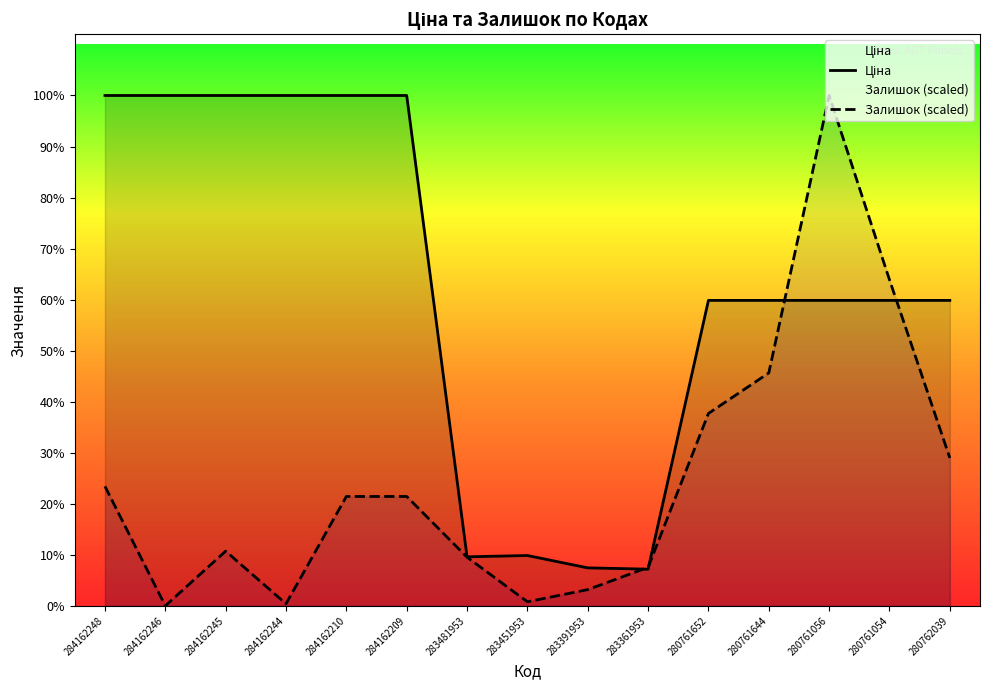

Reading left to right, what are all the values shown in this chart?

Ціна: 284162248=9416.9	284162246=9416.9	284162245=9416.9	284162244=9416.9	284162210=9416.9	284162209=9416.9	283481953=904.3	283451953=928.3	283391953=700.4	283361953=676.4	280761652=5636.0	280761644=5636.0	280761056=5636.0	280761054=5636.0	280762039=5636.0
Залишок (scaled): 284162248=2204.7	284162246=0.0	284162245=1009.0	284162244=37.4	284162210=2017.9	284162209=2017.9	283481953=896.8	283451953=74.7	283391953=298.9	283361953=710.0	280761652=3550.0	280761644=4297.4	280761056=9416.9	280761054=6016.3	280762039=2727.9